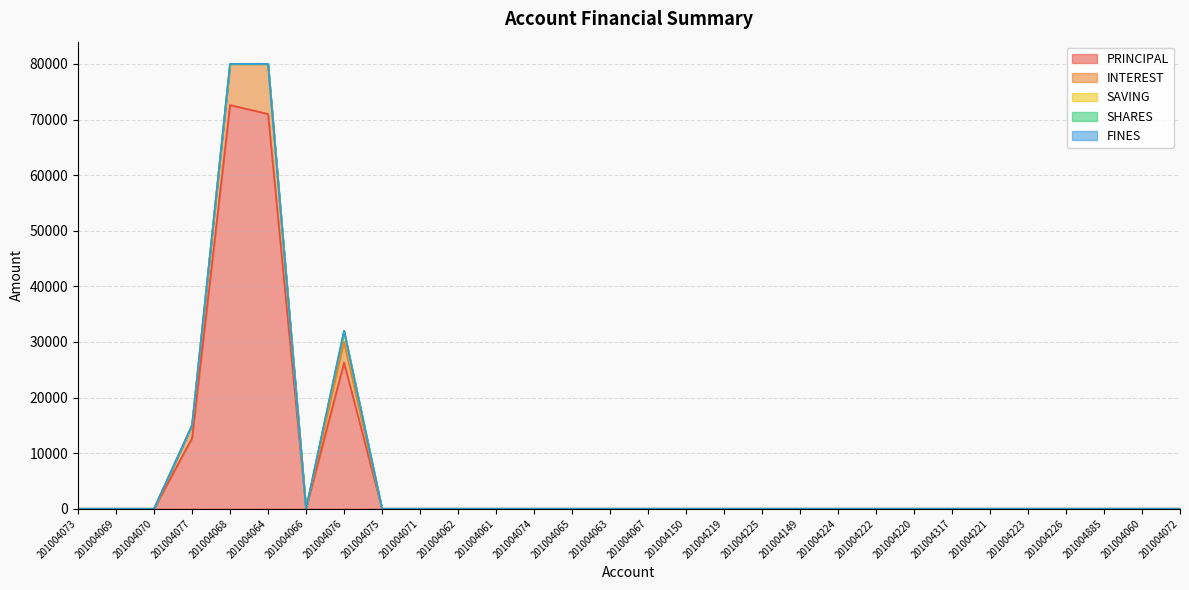

Does the chart have visible grid lines?

Yes